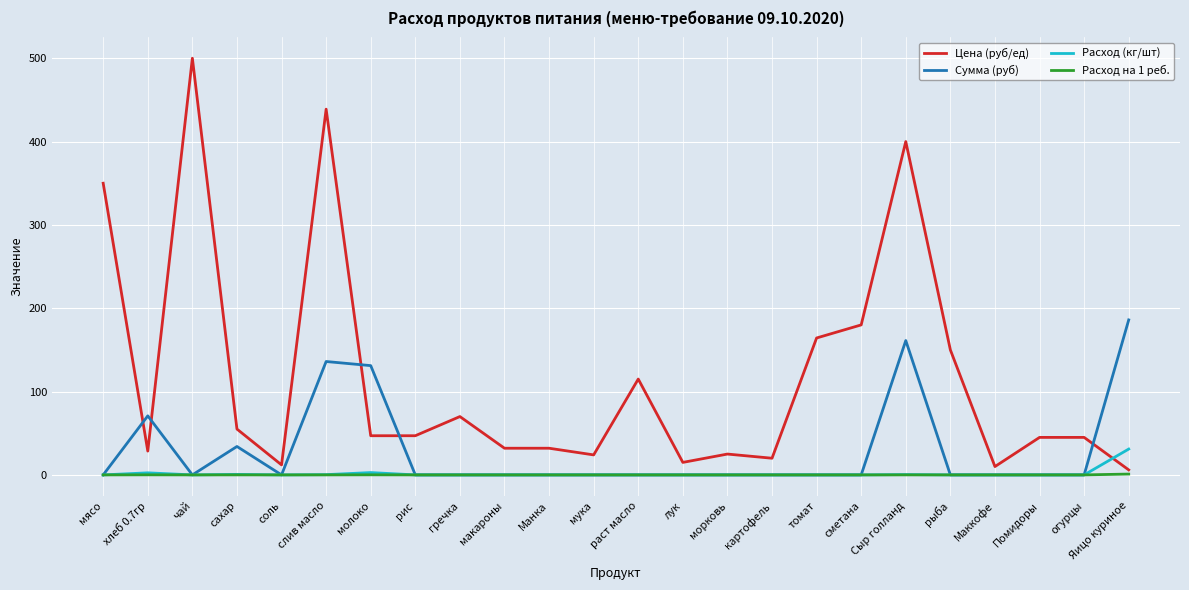

Where is Сумма (руб) nearest to the value 93?

хлеб 0.7гр